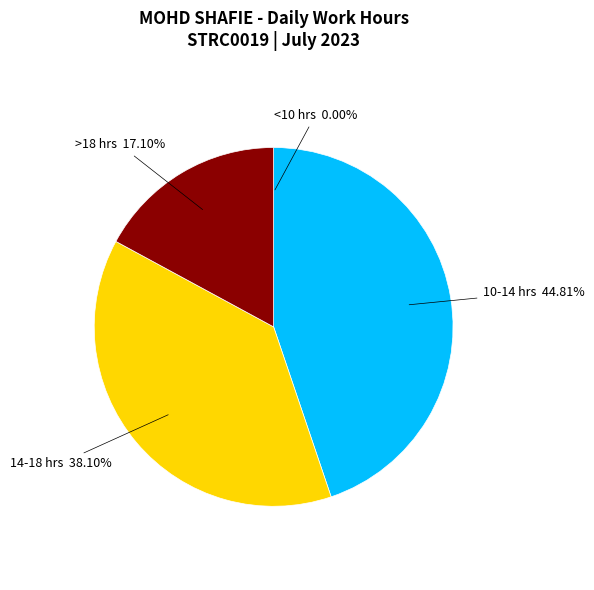

Is there any slice that represents more than half of the pie?

No